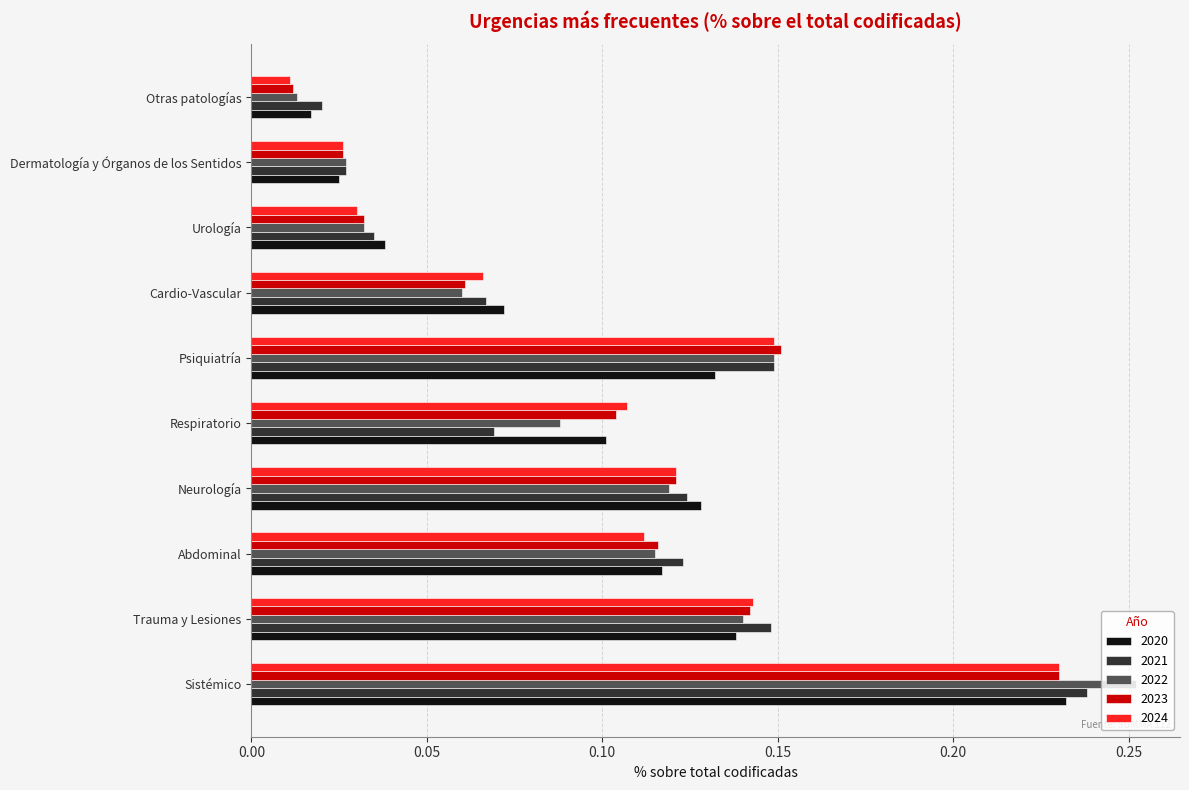

At which label is 2021 closest to 0?

Otras patologías